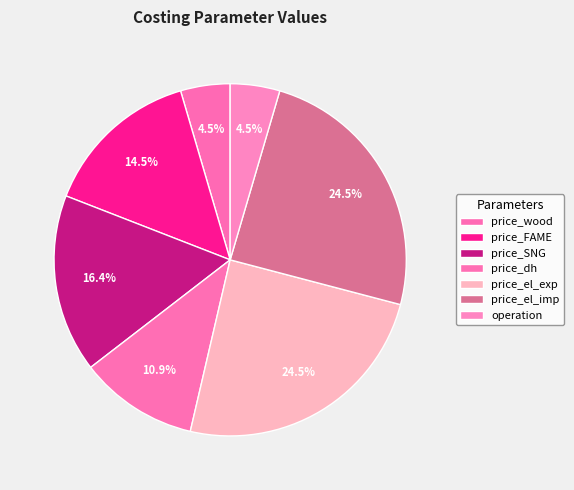

How many slices are in this pie chart?

7